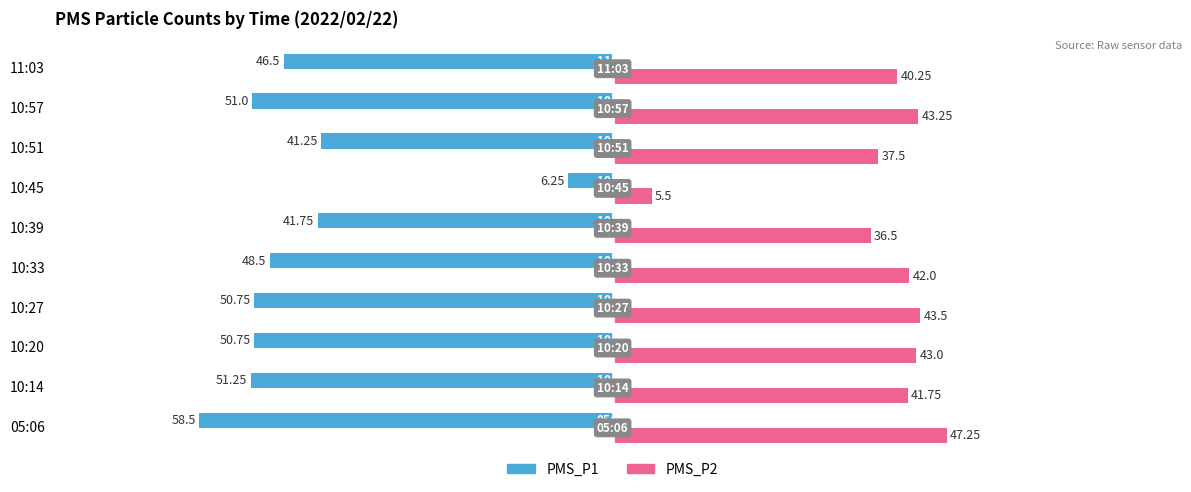

At which category is the sum across all series the highest?

10:45